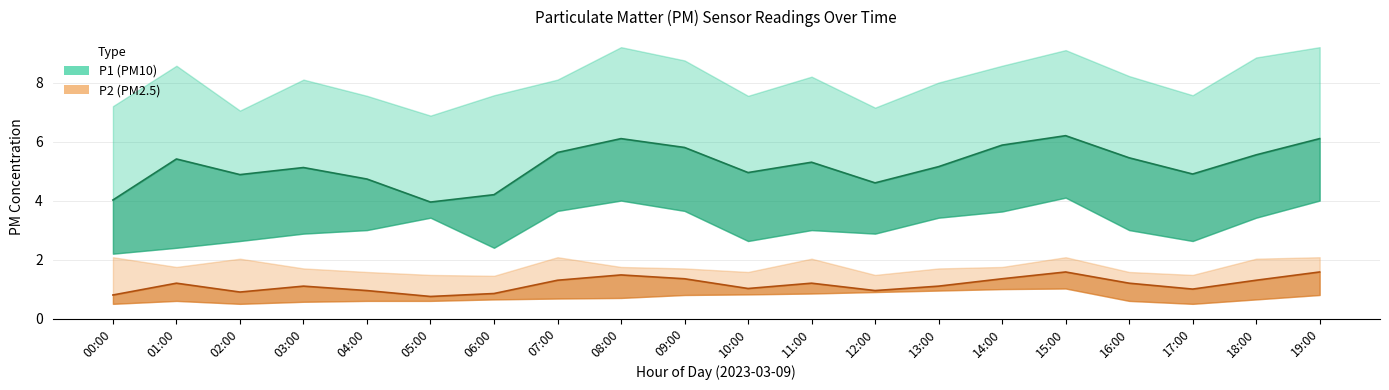

Which series has the largest range (max minus min)?

P1_upper